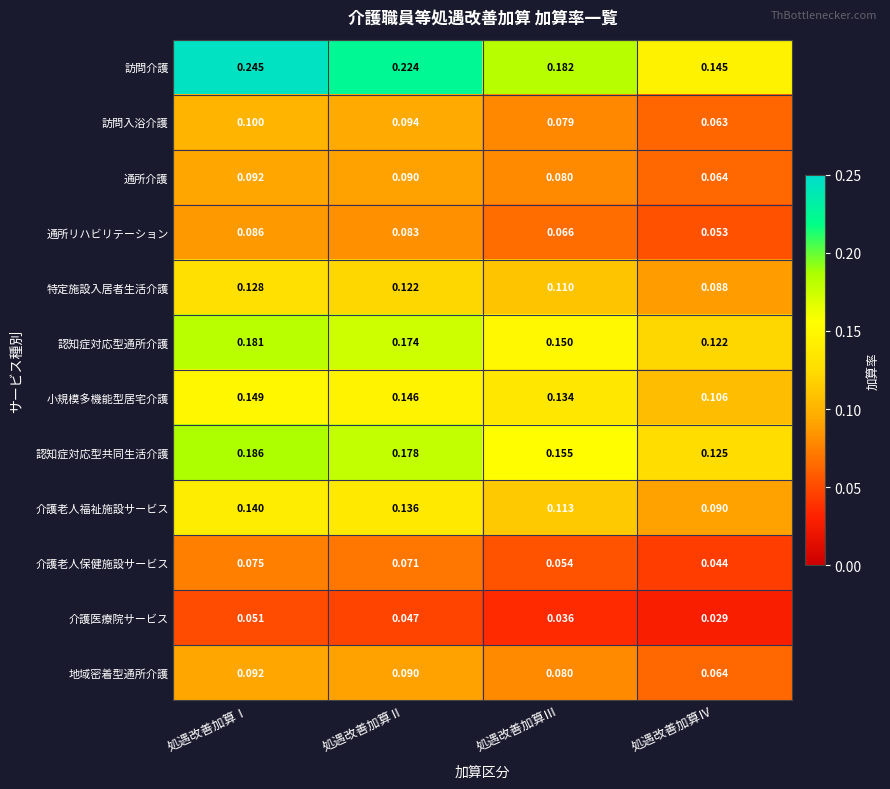

At how many categories does at least one series exceed 0?

4